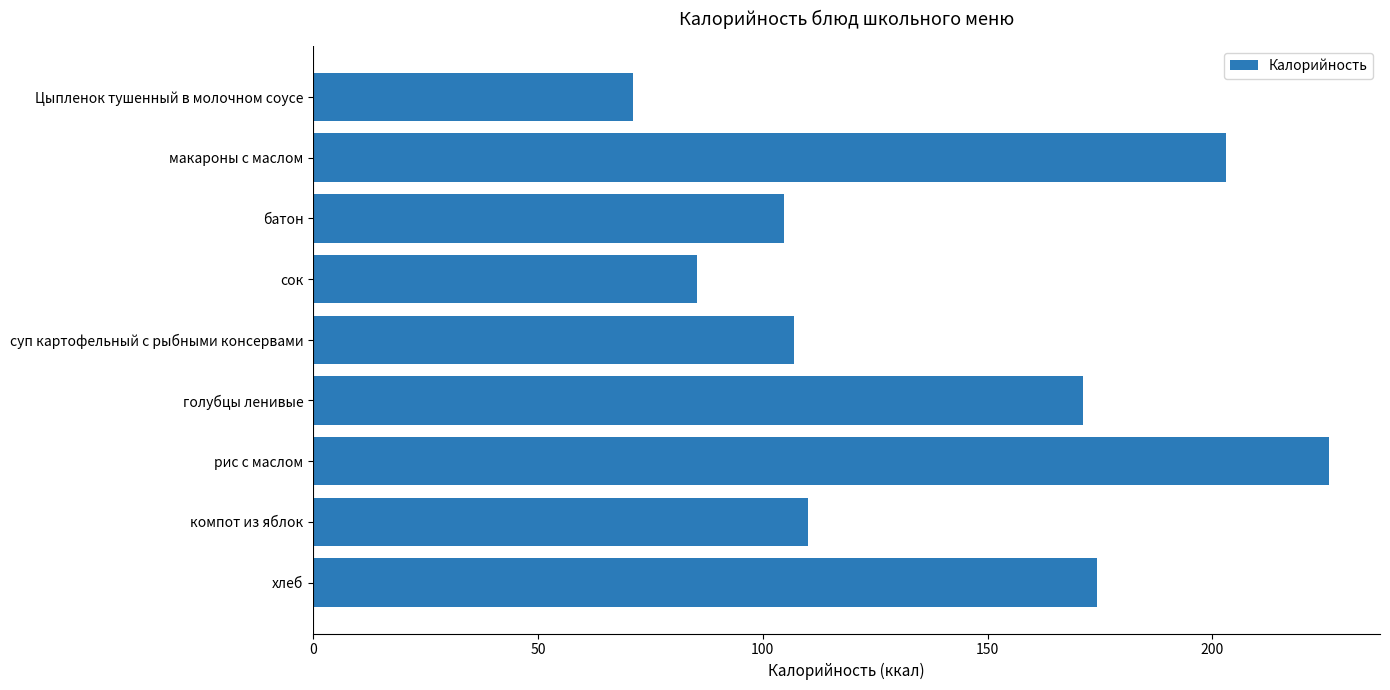

List the labels in order of value, smallest first.

Цыпленок тушенный в молочном соусе, сок, батон, суп картофельный с рыбными консервами, компот из яблок, голубцы ленивые, хлеб, макароны с маслом, рис с маслом